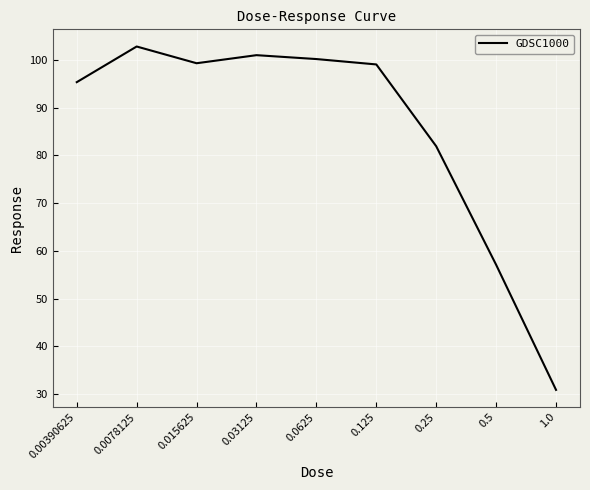

What is the difference between the values at 0.015625 and 0.25?

17.4